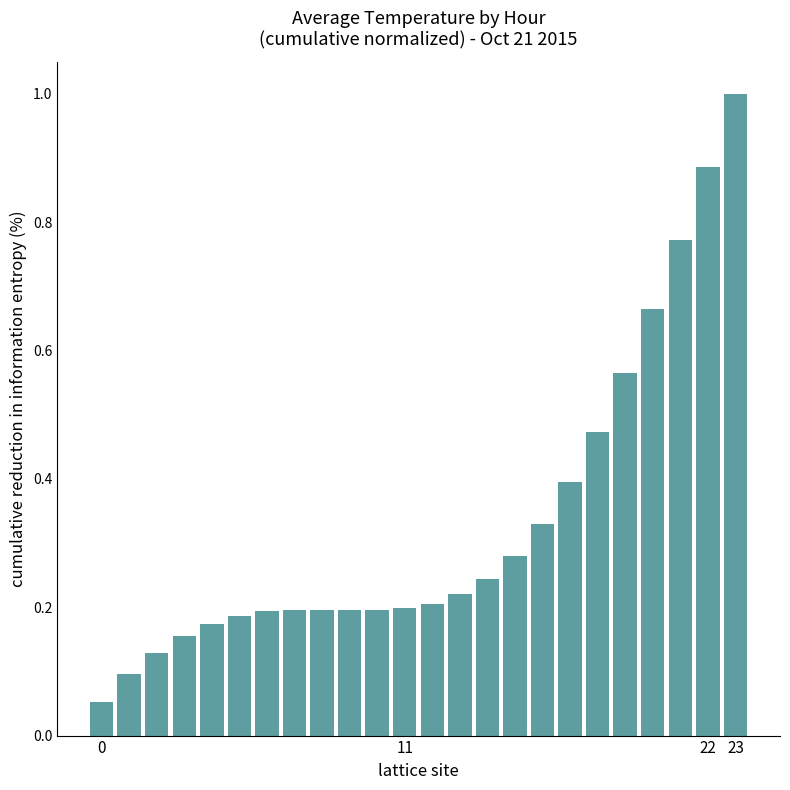

What is the sum of all values?

8.0